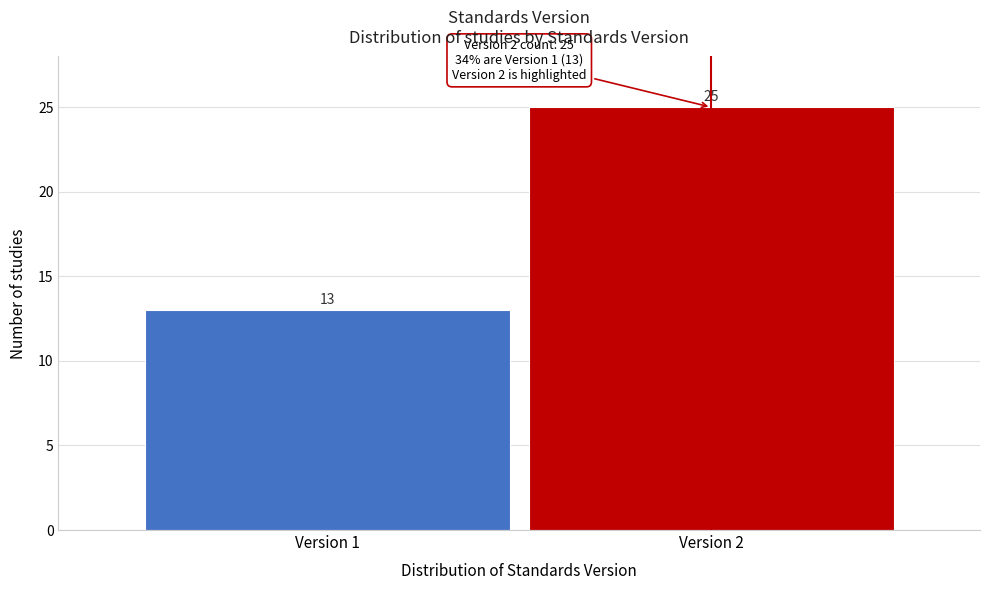

Reading left to right, transcribe all the data shown in this chart.

13	25